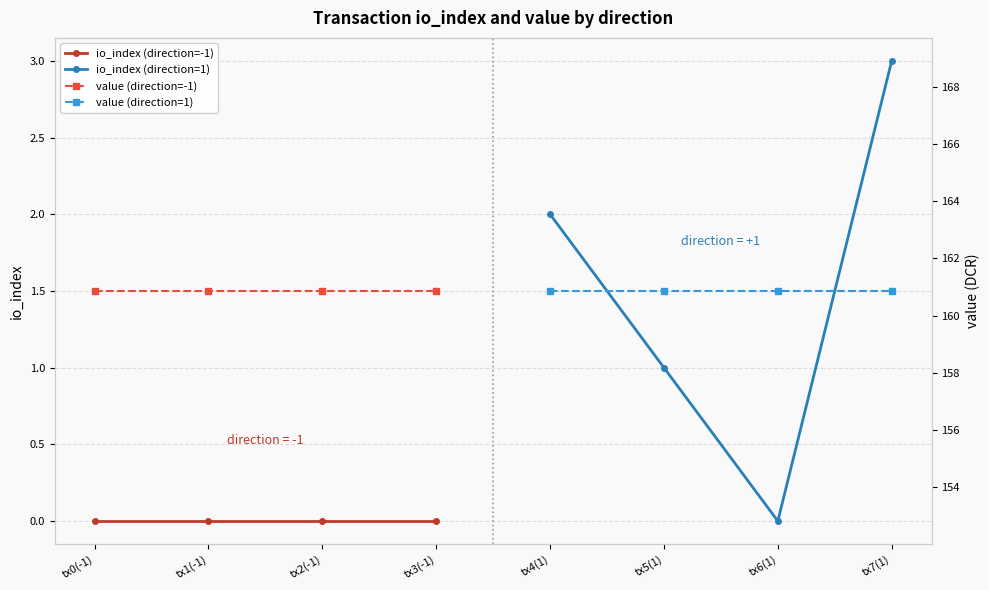

At how many categories does at least one series exceed 134?

4